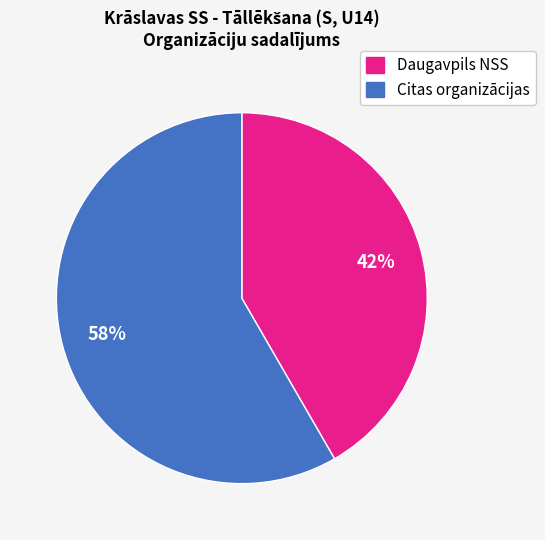

Is the sum of Citas organizācijas and Daugavpils NSS greater than half?

Yes